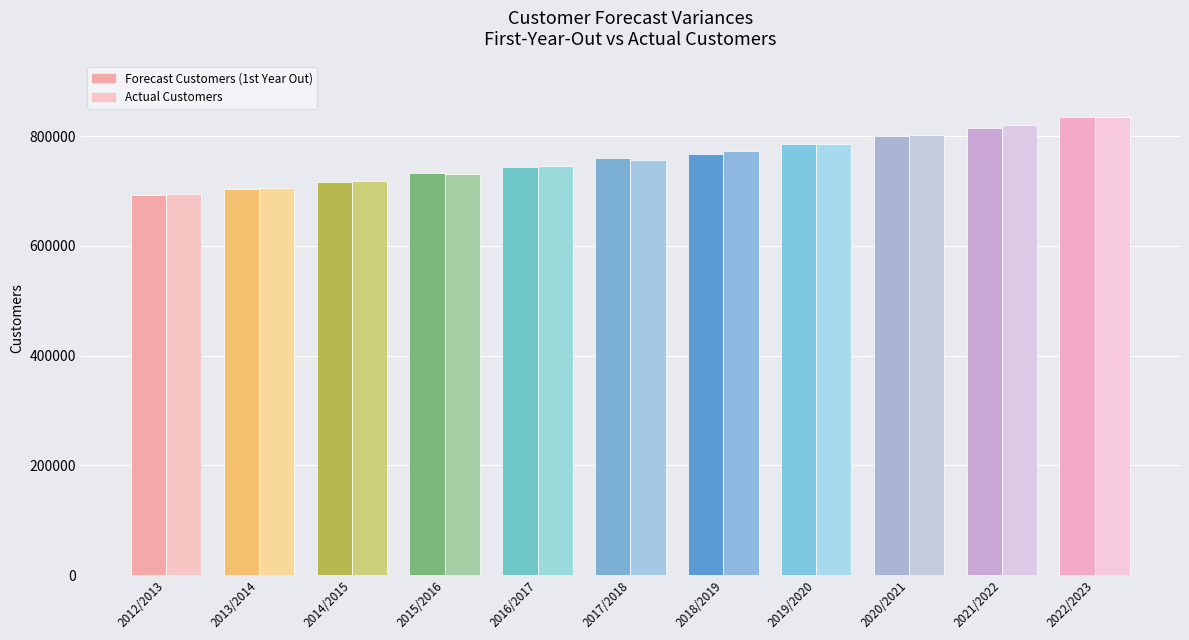

Is it true that Actual Customers equals 144618.9 at 2013/2014?

False